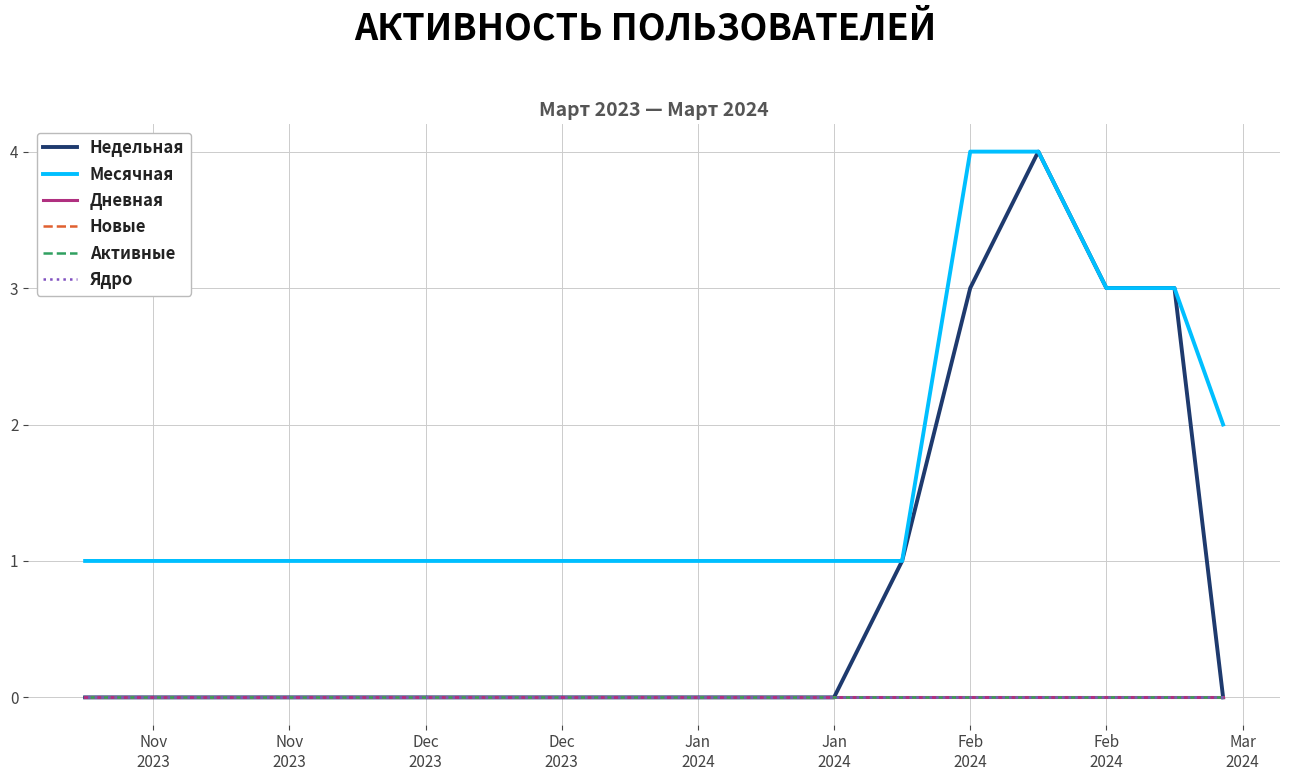

How many data points in Месячная are above 1?

5